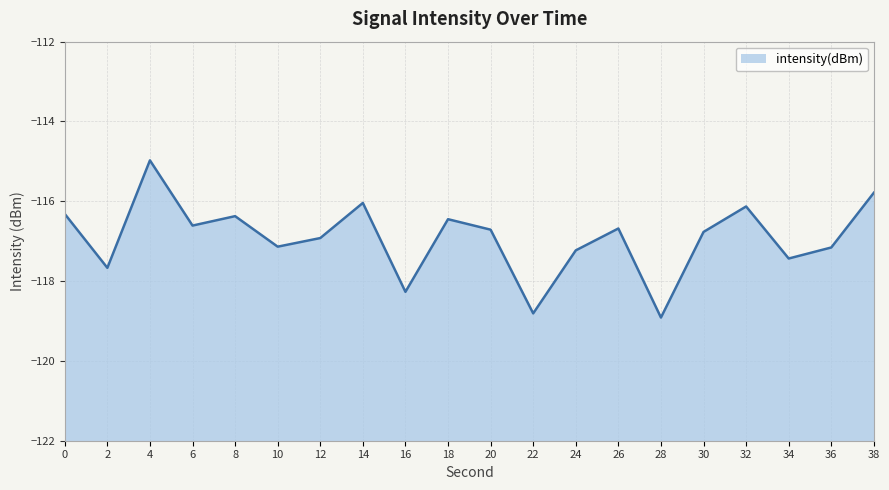

Rank the categories by value from lowest to highest.

28, 22, 16, 2, 34, 24, 36, 10, 12, 30, 20, 26, 6, 18, 8, 0, 32, 14, 38, 4